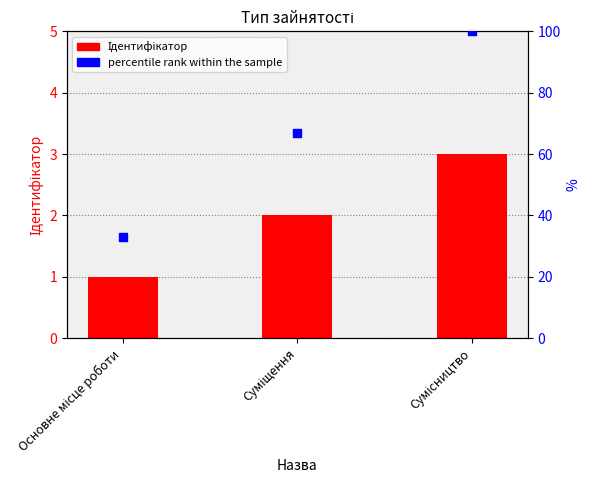

What is the change in value from Суміщення to Сумісництво?

+1